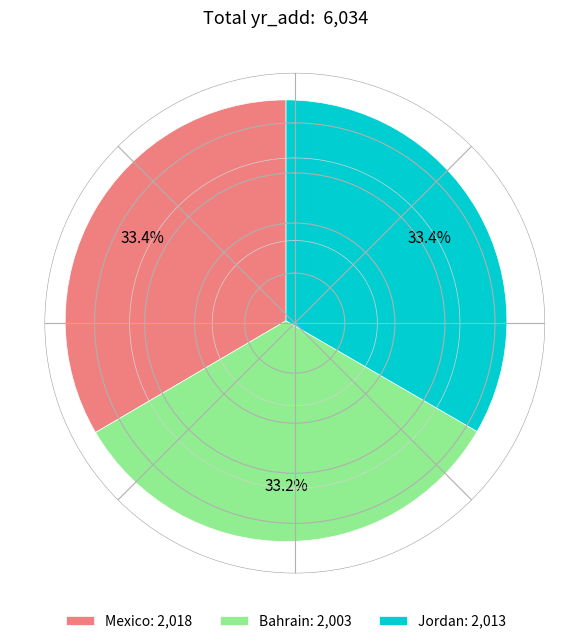

Combined, what portion of the pie is Mexico and Jordan?

66.8%